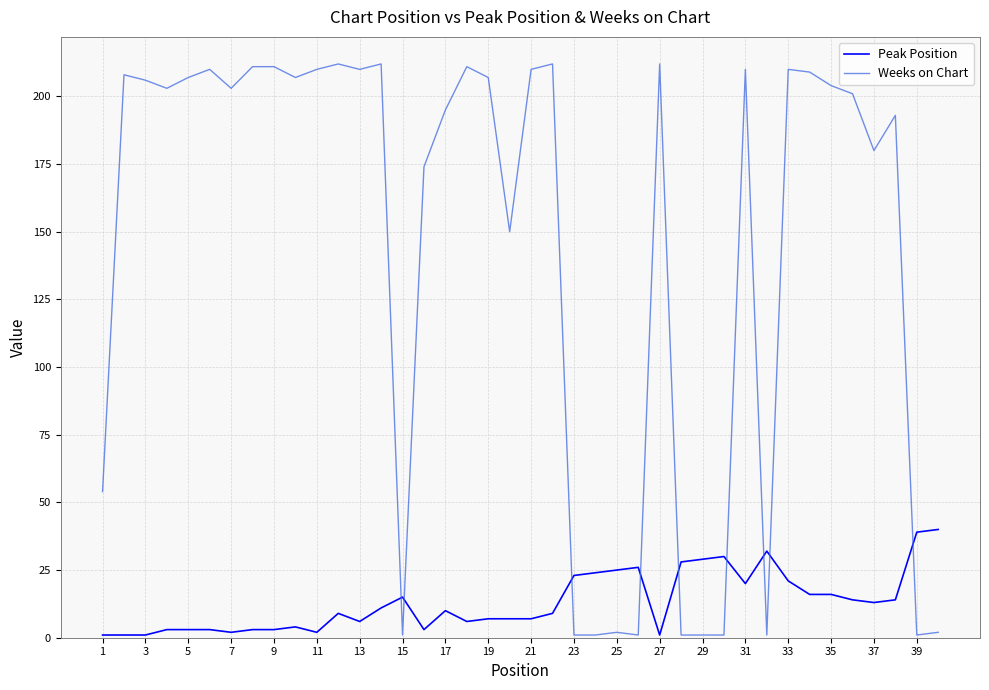

What is the lowest value of the Weeks on Chart series?

1